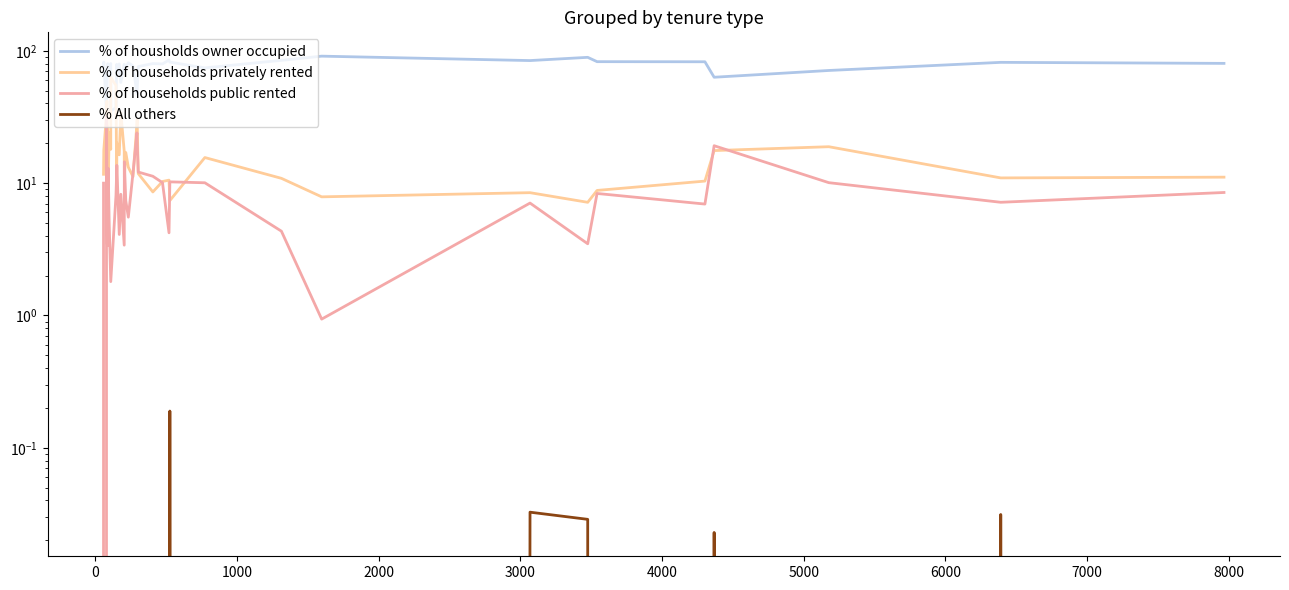

At how many categories does at least one series exceed 58?

34